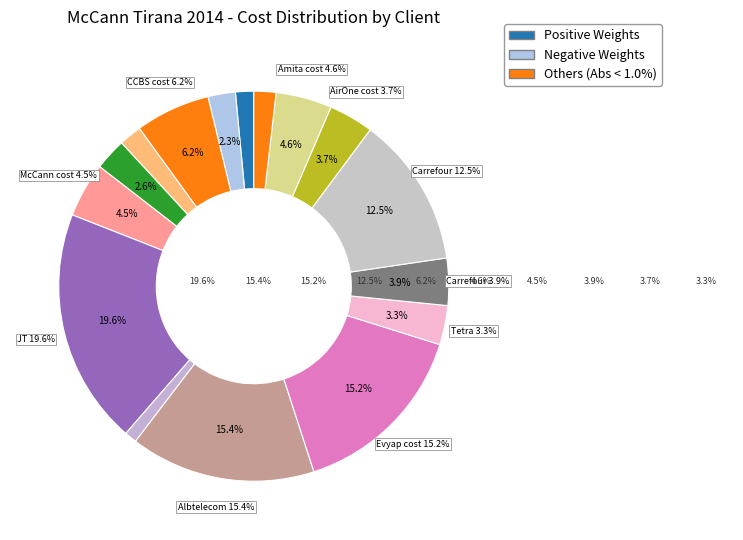

Does KRKA cost represent more than half of the total?

No